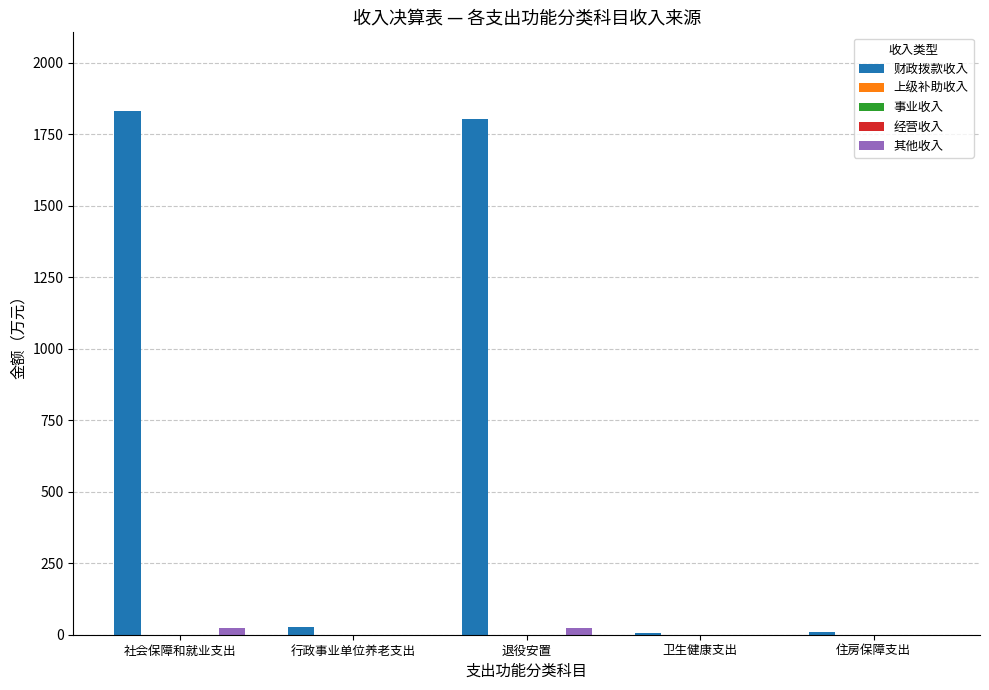

What is the value of the 其他收入 bar at the 1st from the left?

25.1